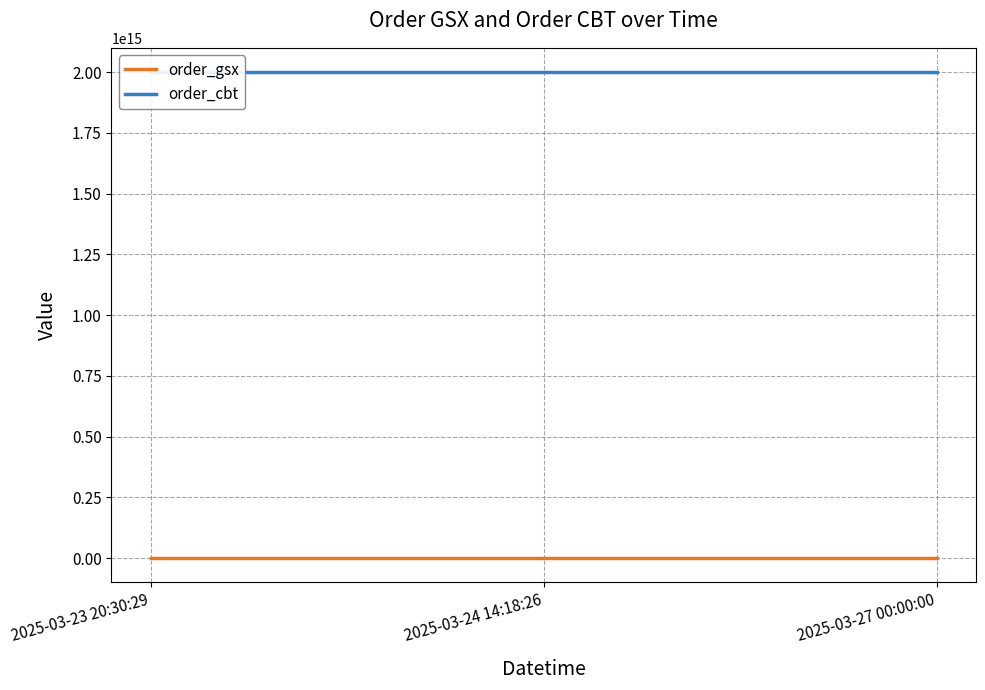

Which series has the largest range (max minus min)?

order_gsx